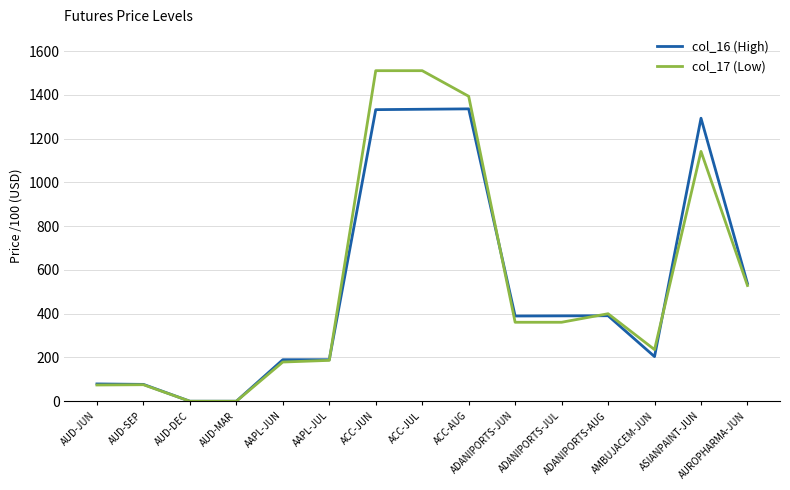

Is the value of col_17 (Low) at ACC-JUN greater than the value of col_16 (High) at ADANIPORTS-JUL?

Yes